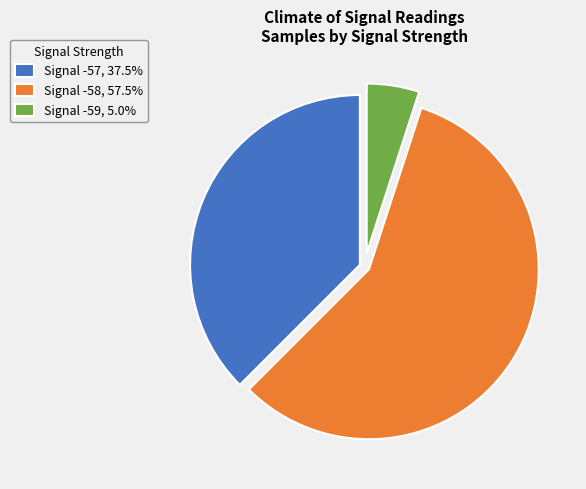

Approximately how many times larger is the value at Signal -57, 37.5% compared to Signal -59, 5.0%?

7.5